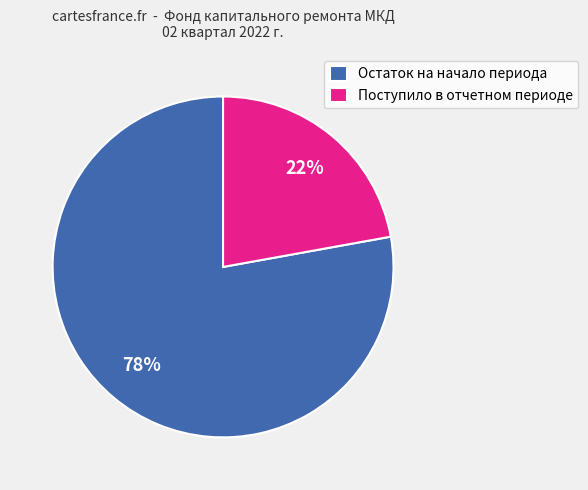

Which category has the smallest portion of the pie?

Поступило в отчетном периоде